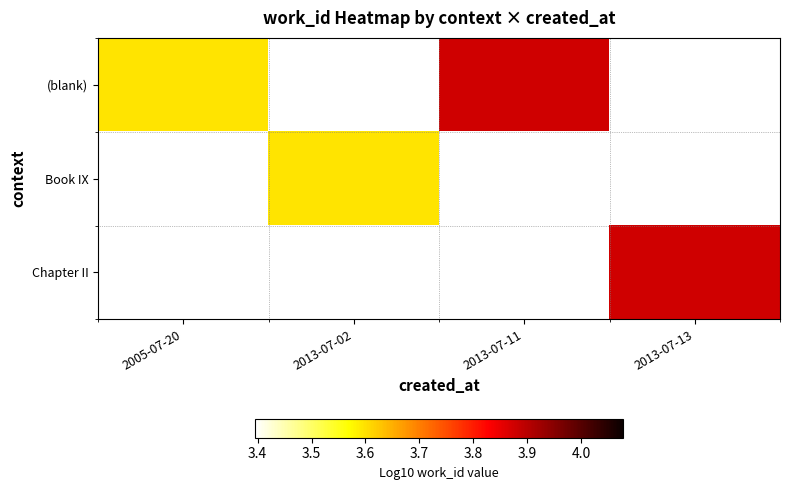

Which series has the largest range (max minus min)?

(blank)